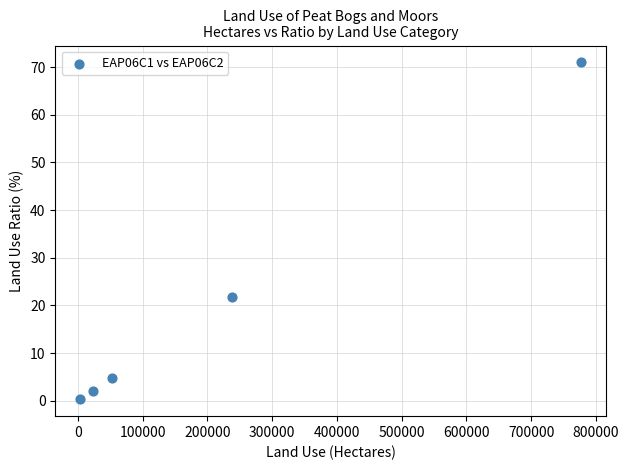

What Y value in the scatter plot is closest to 35?

21.8